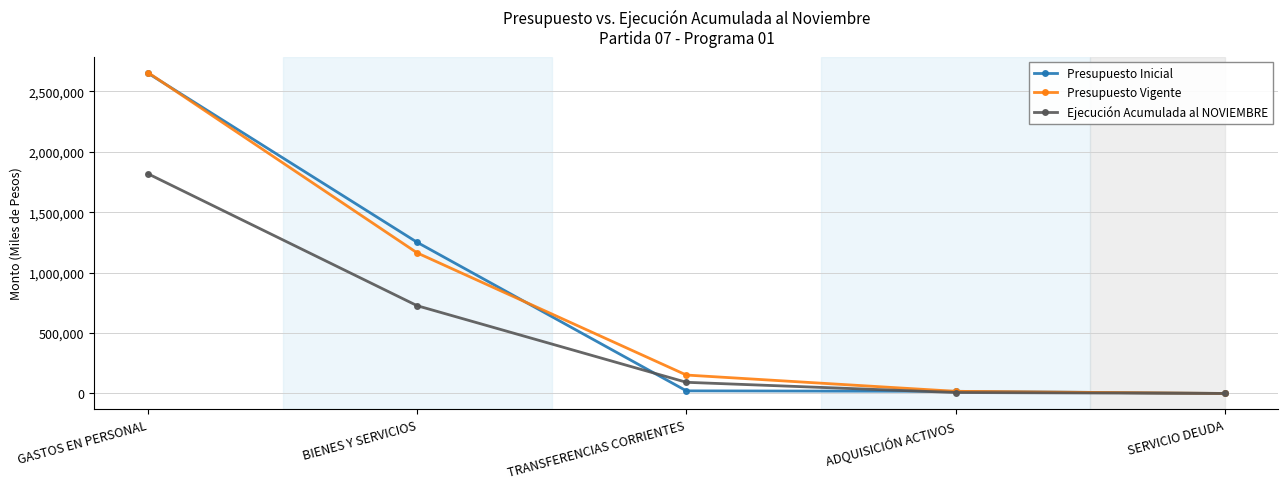

At which category is the sum across all series the highest?

GASTOS EN PERSONAL